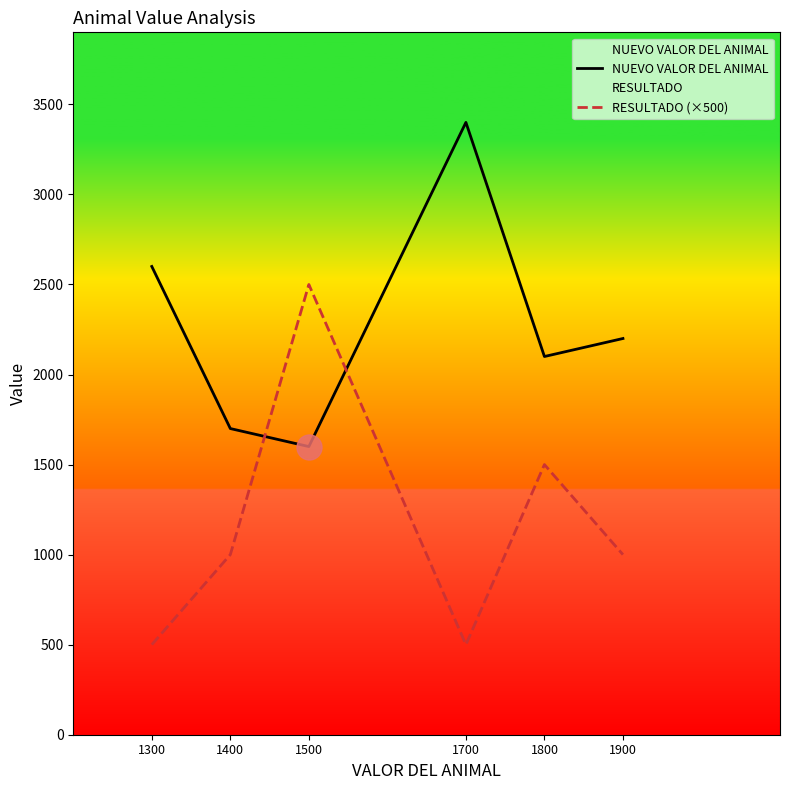

Reading right to left, list all the values displayed in this chart.

NUEVO VALOR DEL ANIMAL: 1900=2200	1800=2100	1700=3400	1500=1600	1400=1700	1300=2600
RESULTADO (×500): 1900=1000	1800=1500	1700=500	1500=2500	1400=1000	1300=500